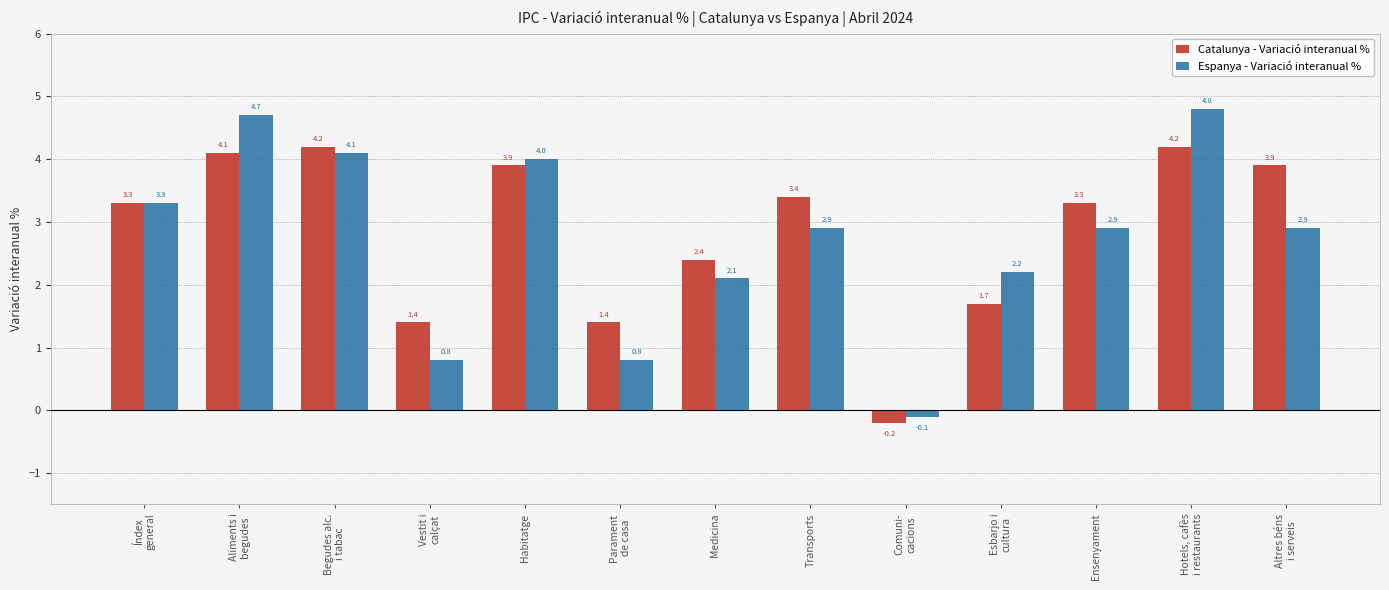

Rank the series by their average value, from highest to lowest.

Catalunya - Variació interanual %, Espanya - Variació interanual %